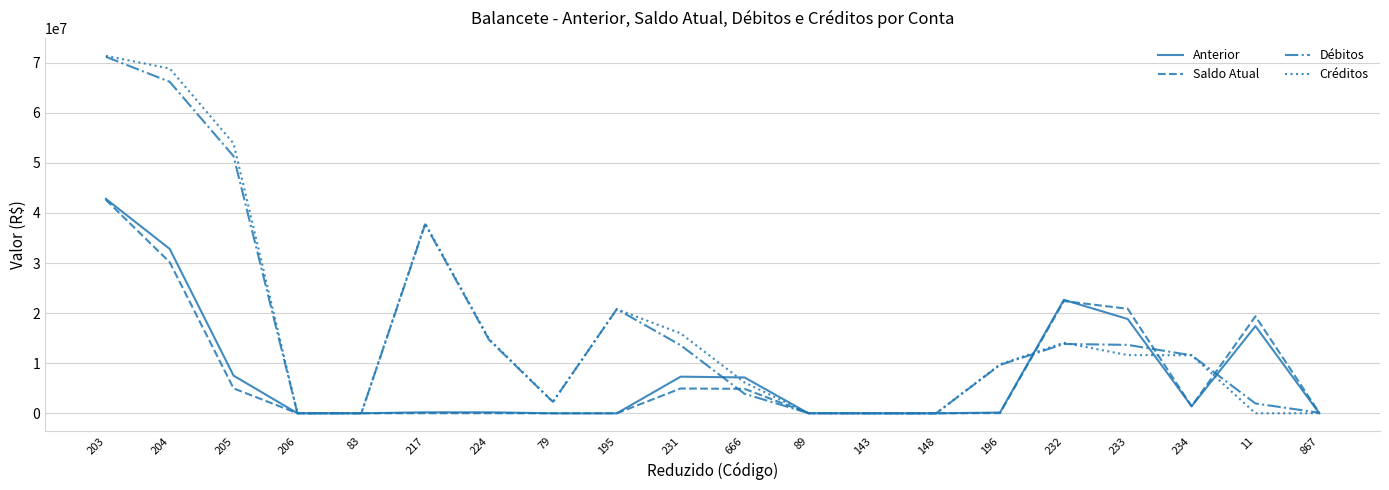

At which category is the sum across all series the highest?

203